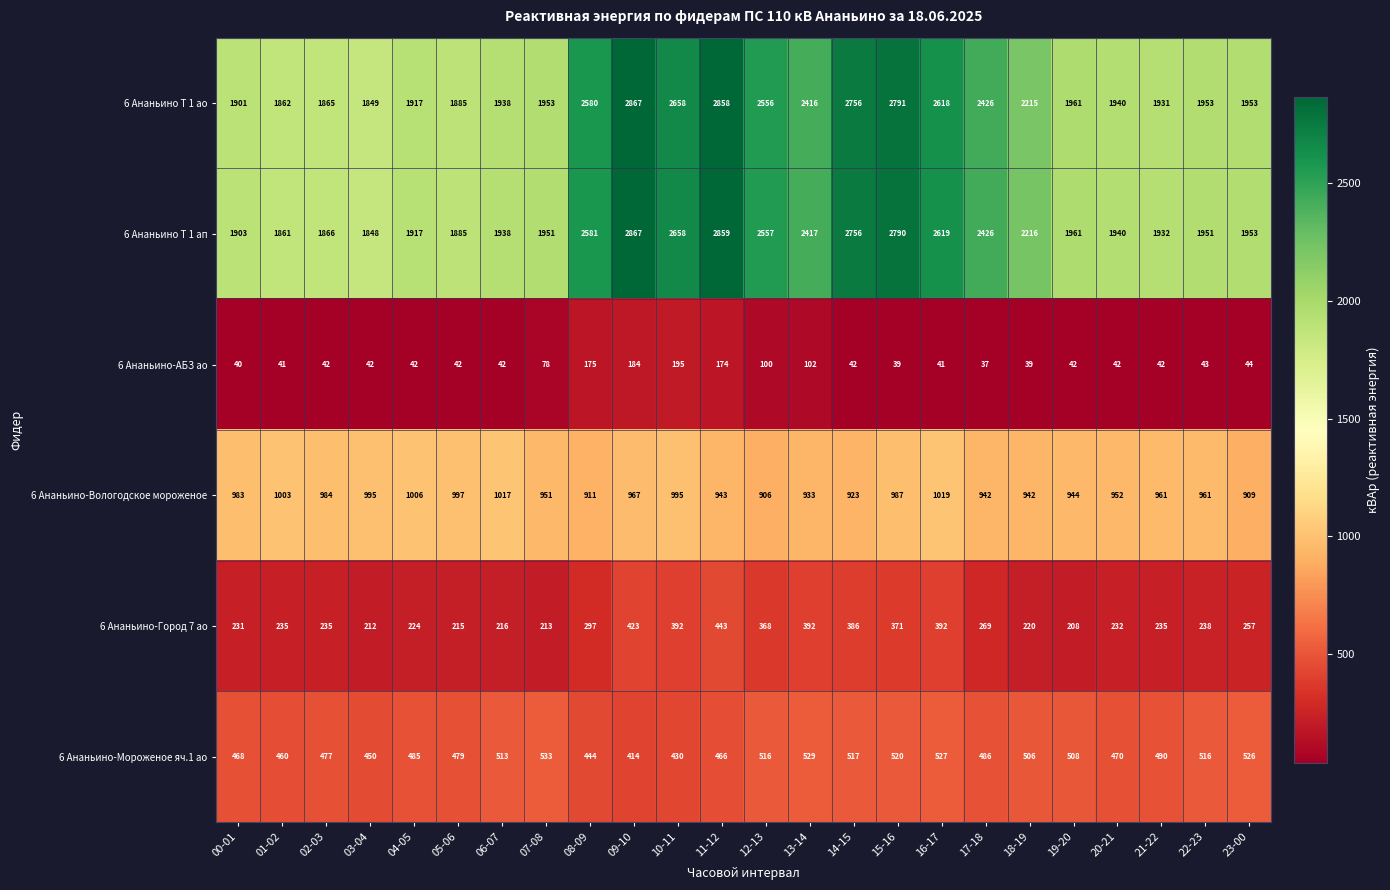

The 6 Ананьино Т 1 ап series shows 4502 at 16-17. True or false?

False